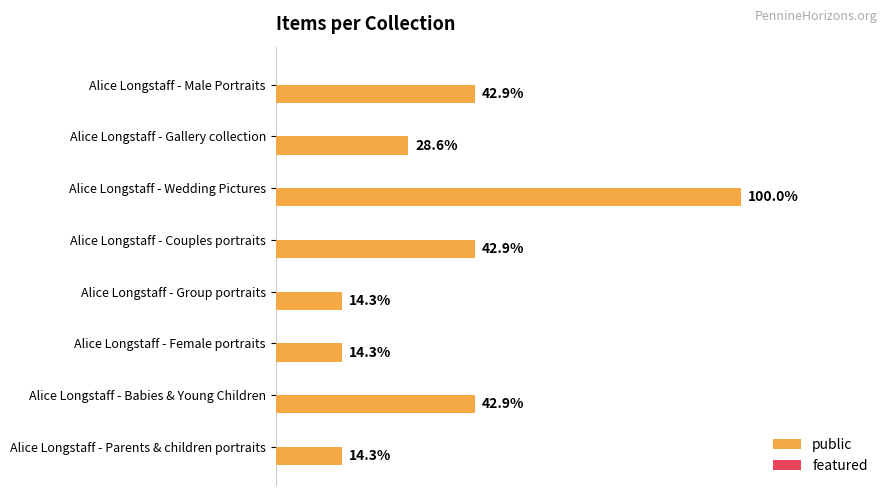

Between Alice Longstaff - Group portraits and Alice Longstaff - Couples portraits, which is larger?

Alice Longstaff - Couples portraits